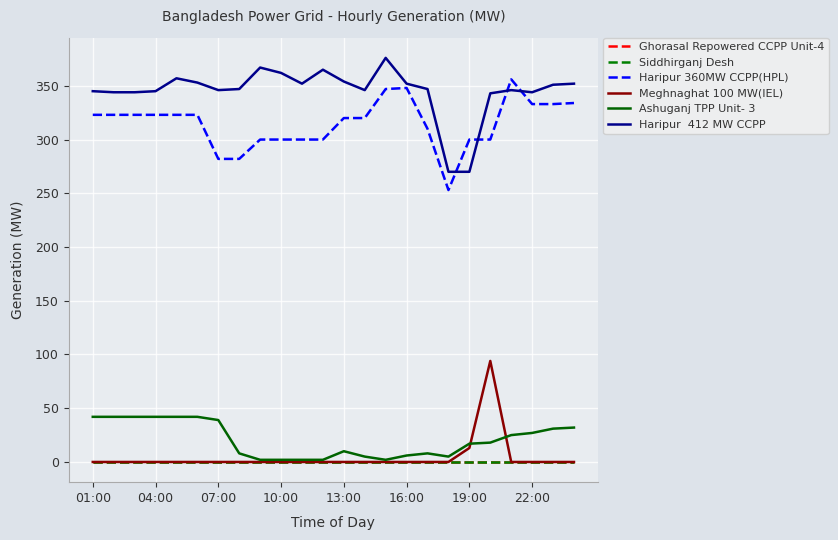

Is this an area chart (filled region under the line)?

No